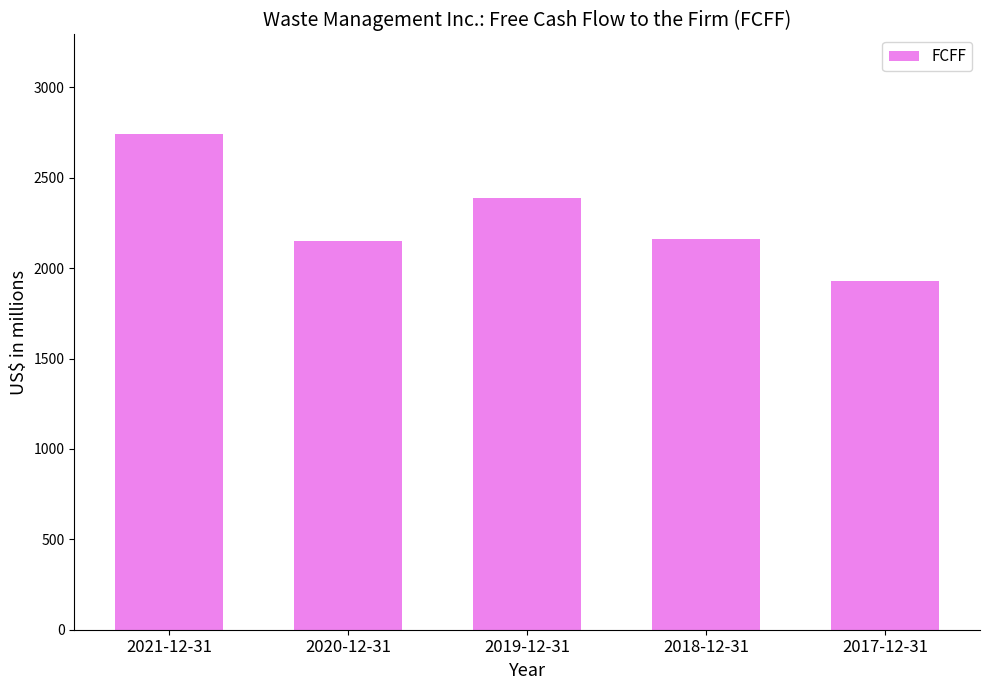

Reading left to right, extract all data points from this chart.

2021-12-31=2744	2020-12-31=2148	2019-12-31=2388	2018-12-31=2162	2017-12-31=1927